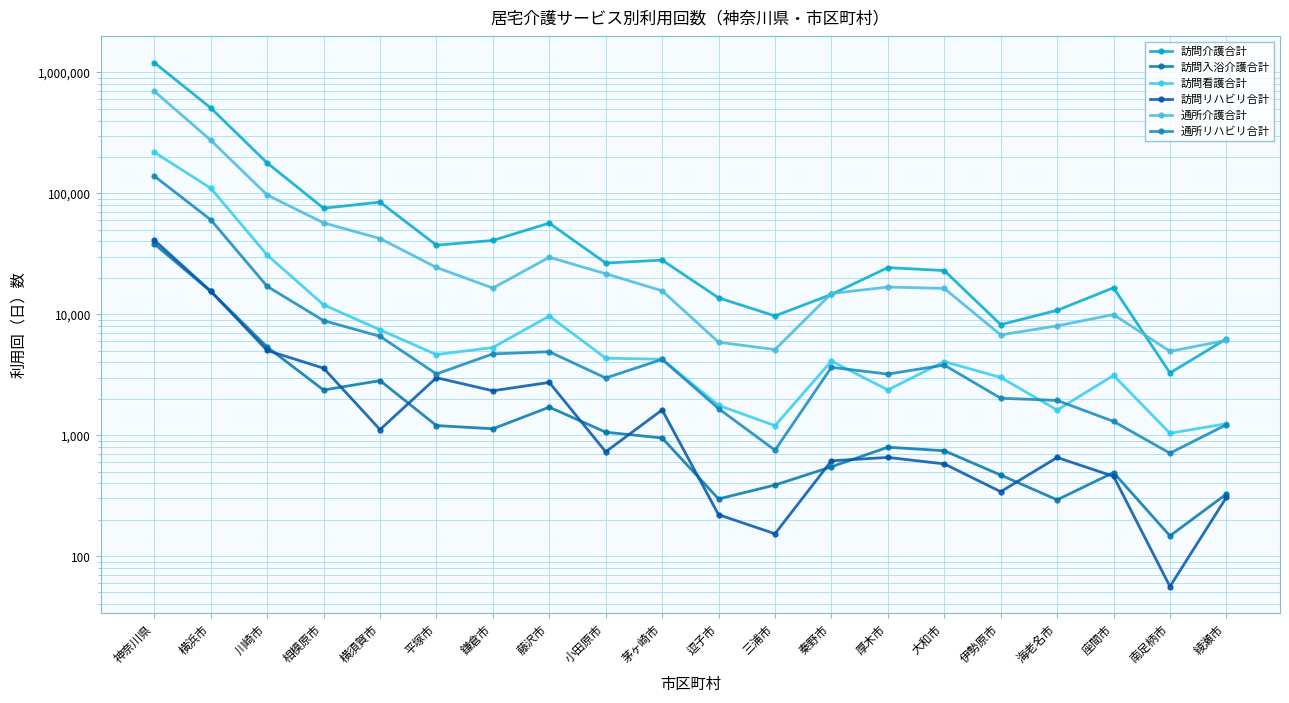

Where is the first local maximum for 通所リハビリ合計?

藤沢市